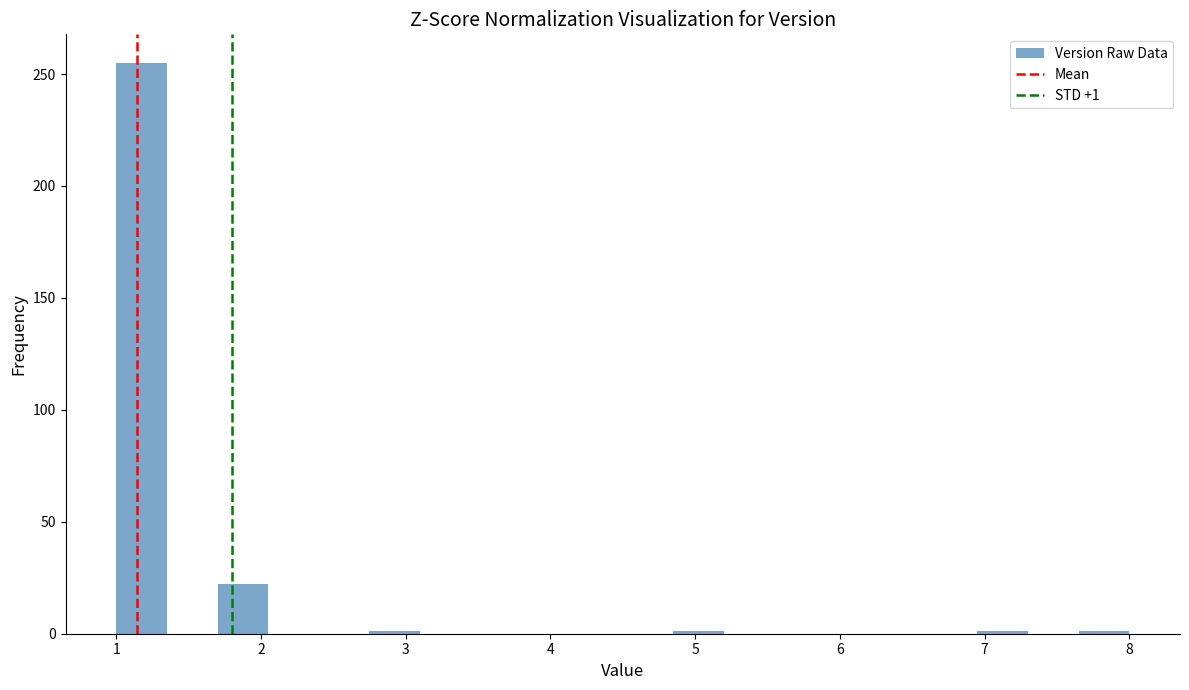

Read against the x-axis, roughly where is the centre of the tallest bar?

1.2